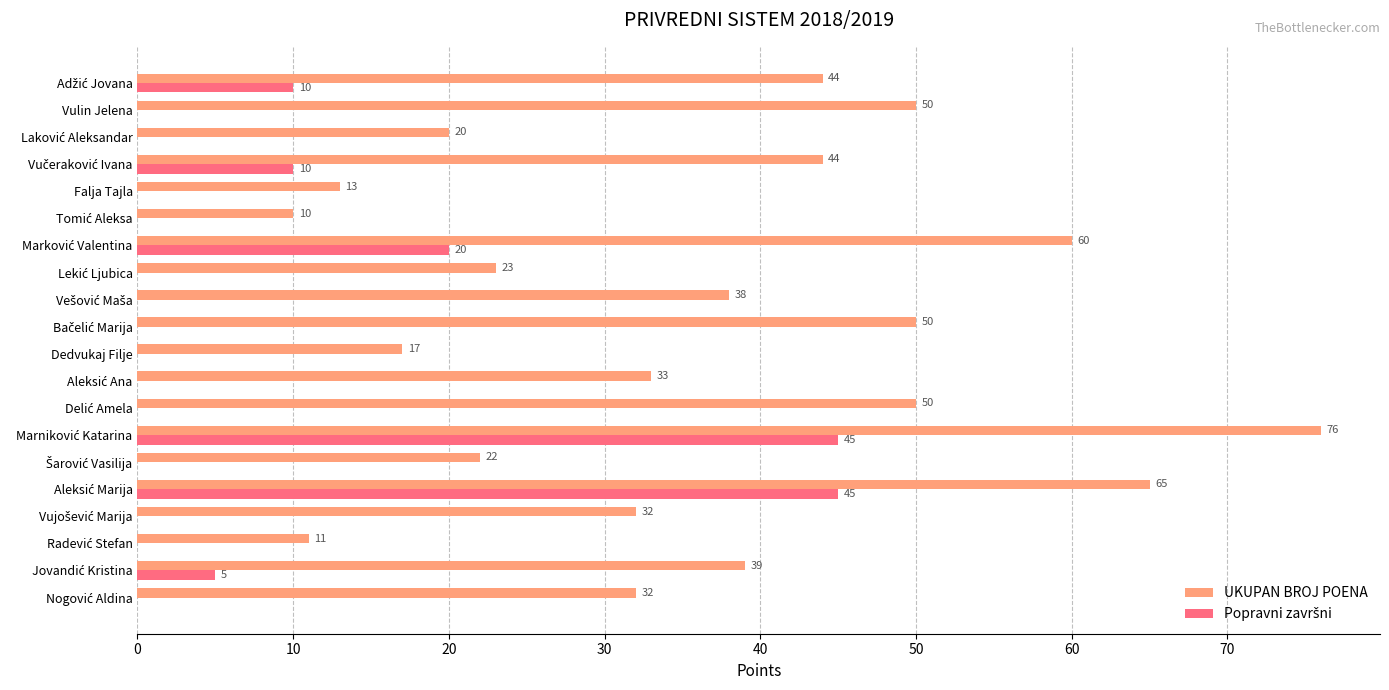

Which series has the largest total across all categories?

UKUPAN BROJ POENA